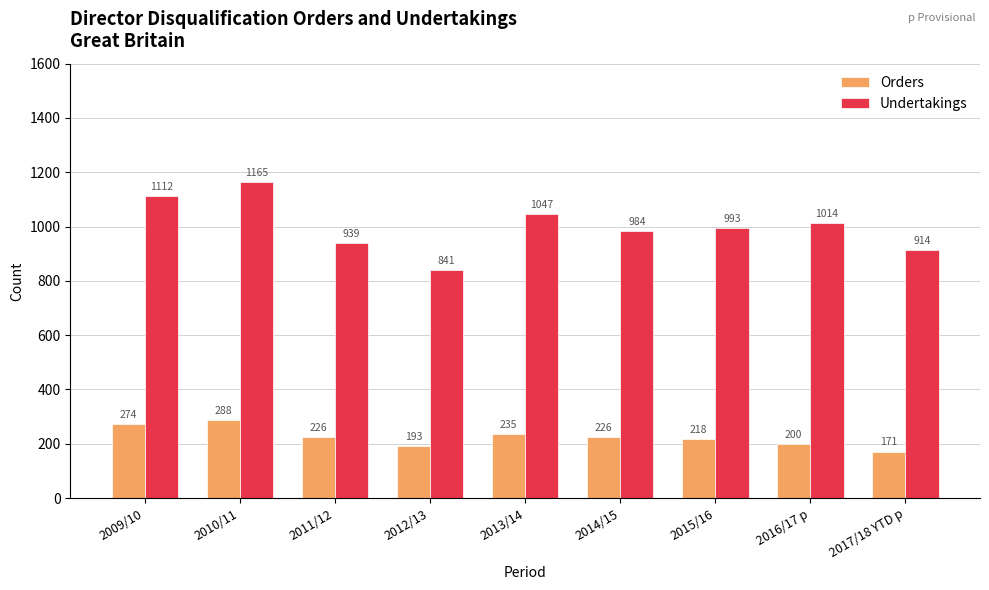

What is the difference between the Orders values at 2016/17 p and 2013/14?

35